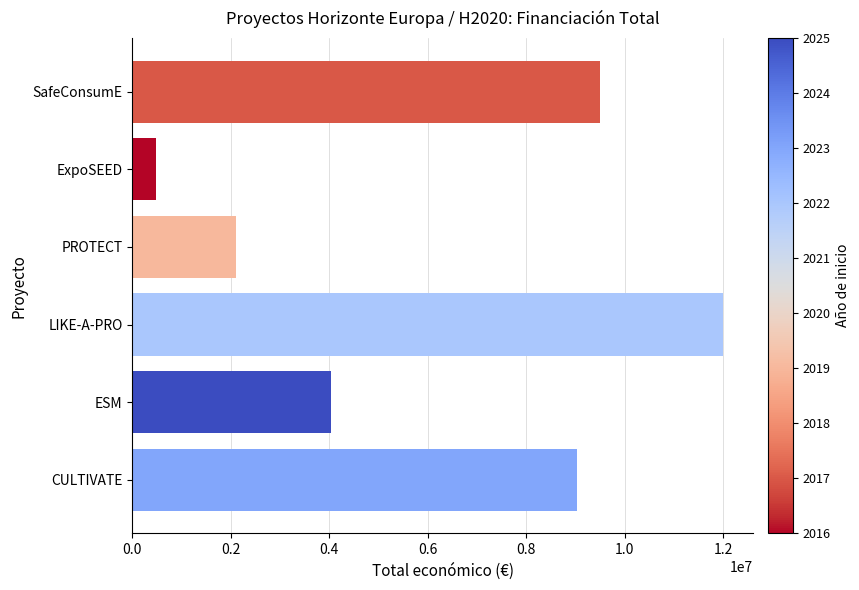

What is the difference between the values at CULTIVATE and SafeConsumE?

474732